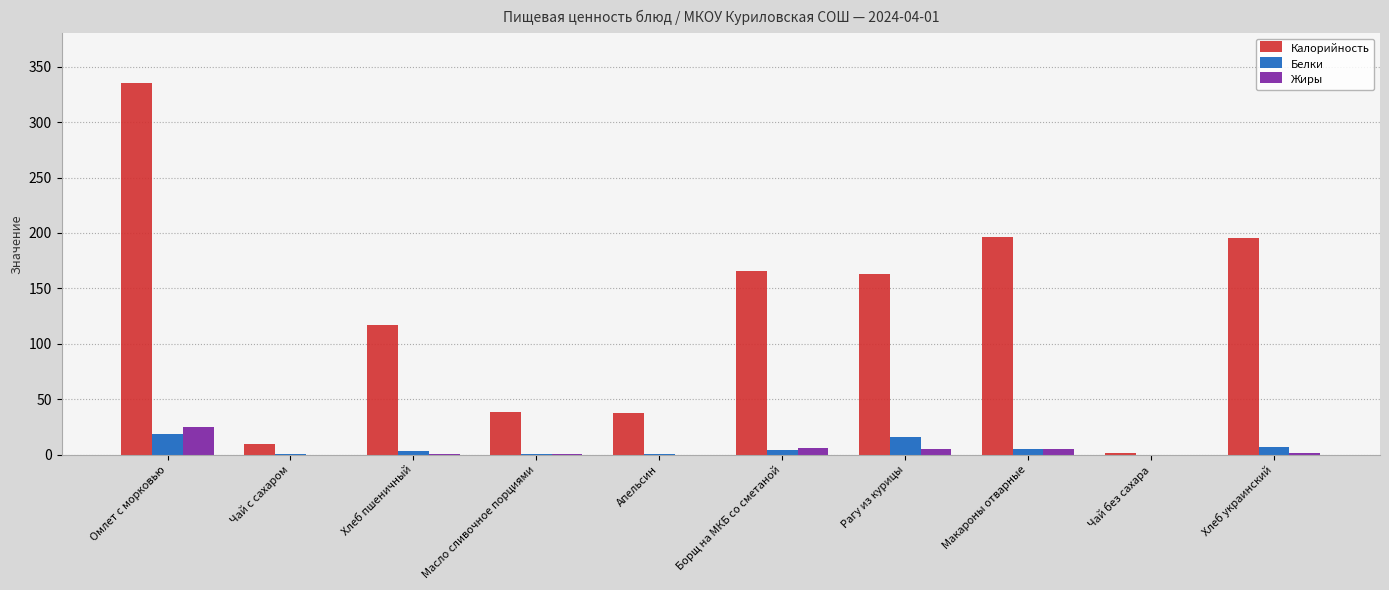

At which category does the chart reach its peak across all series?

Омлет с морковью